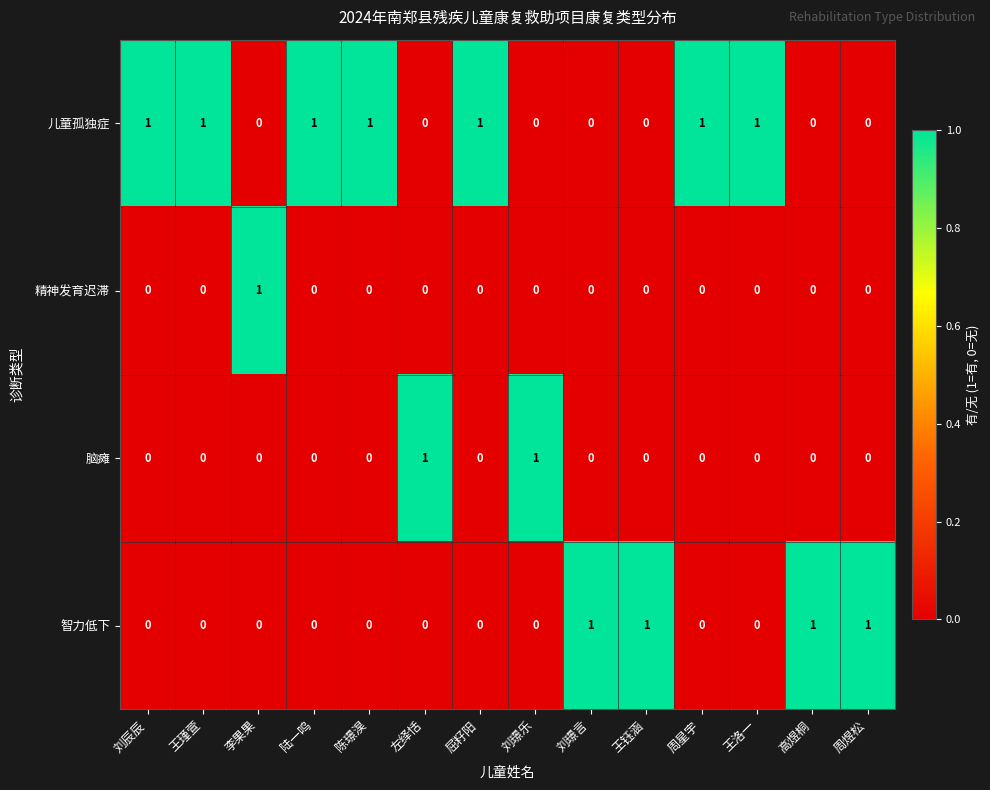

List the series in order of their overall mean, lowest first.

精神发育迟滞, 脑瘫, 智力低下, 儿童孤独症